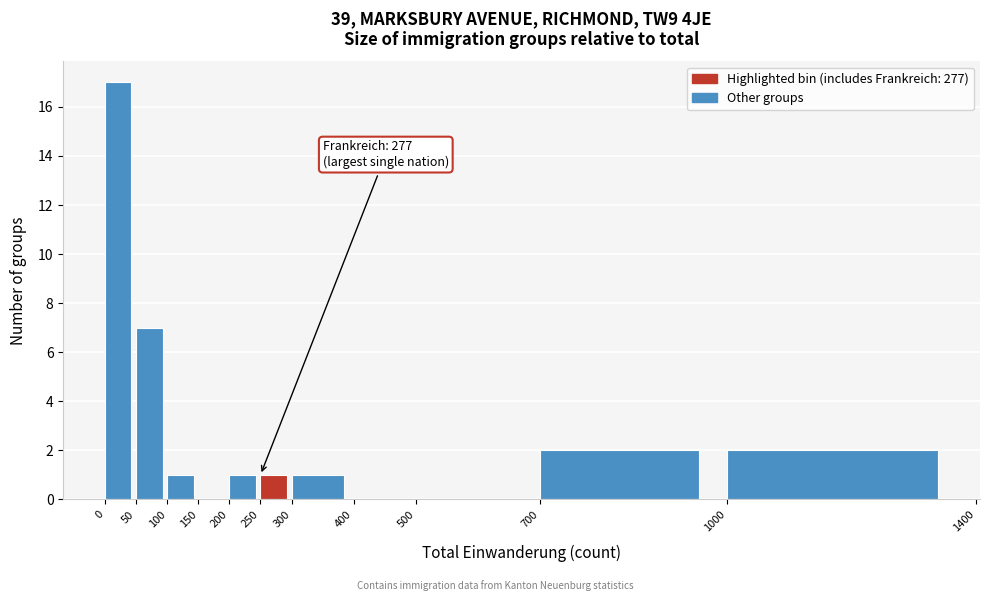

Which range on the x-axis has the tallest bar?

0 to 50